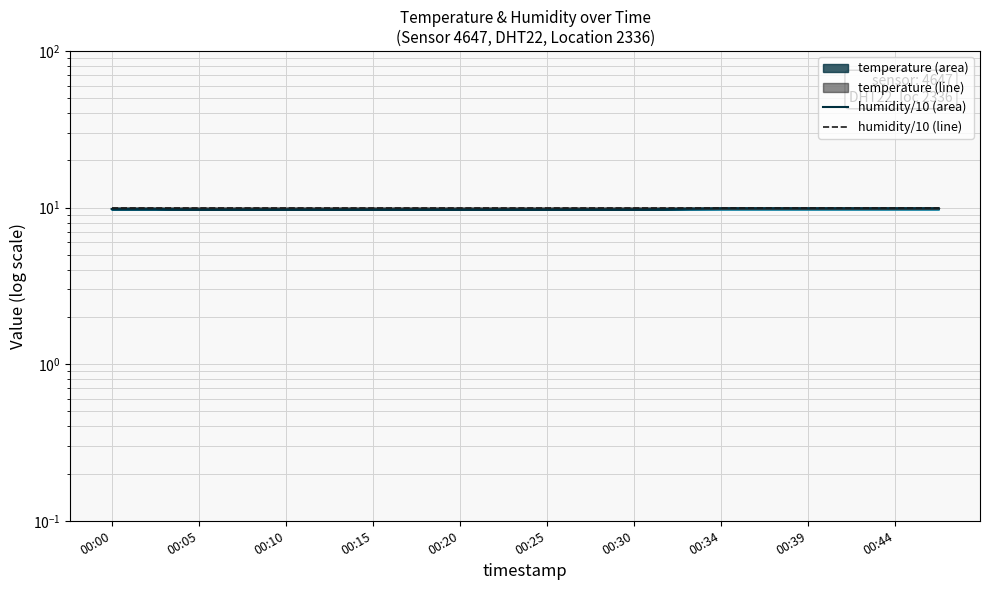

The value of humidity (÷10) at 00:10 is 16.4. True or false?

False